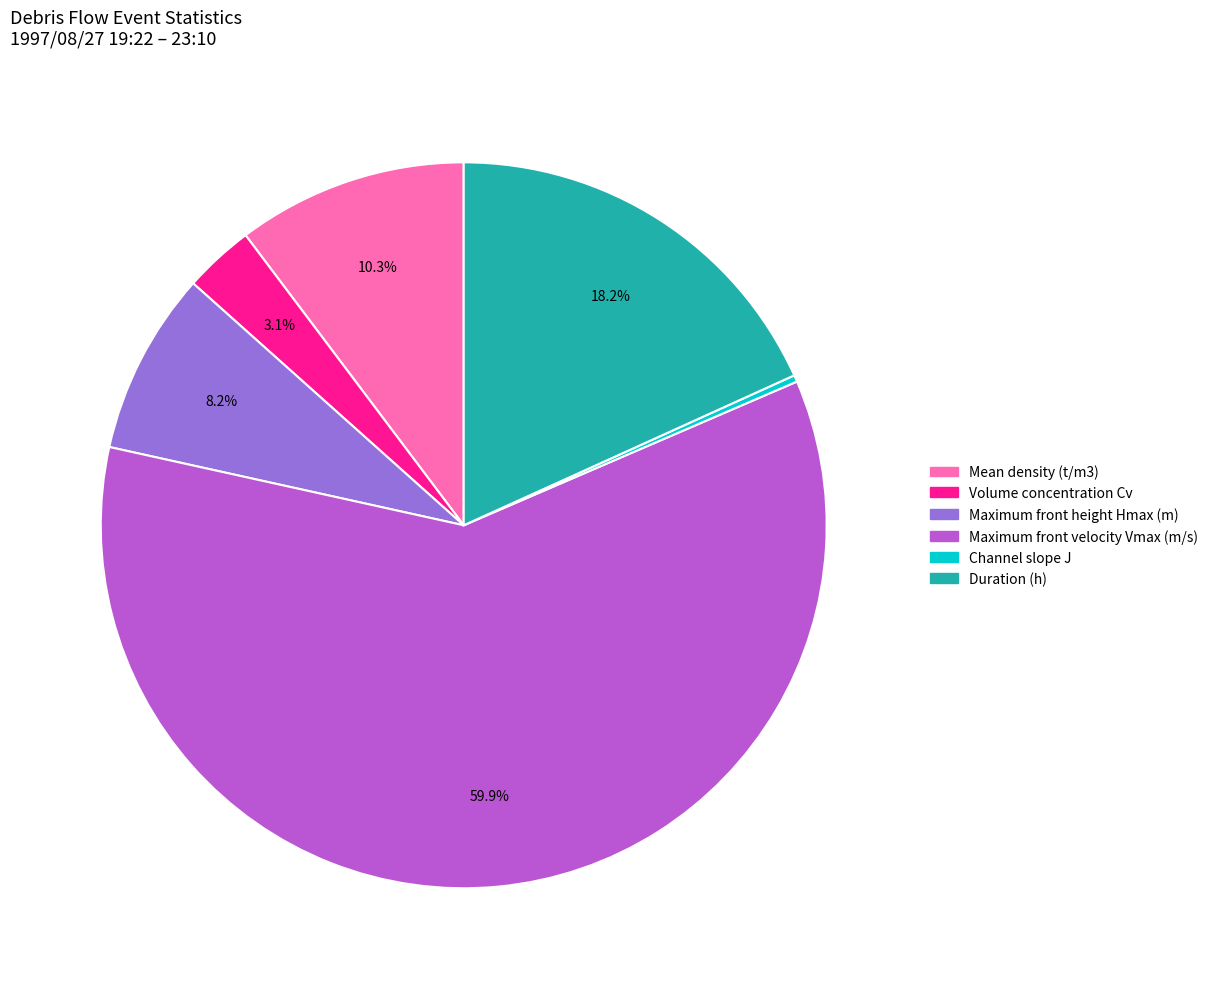

Is it true that Maximum front velocity Vmax (m/s) is 54% of the pie?

False